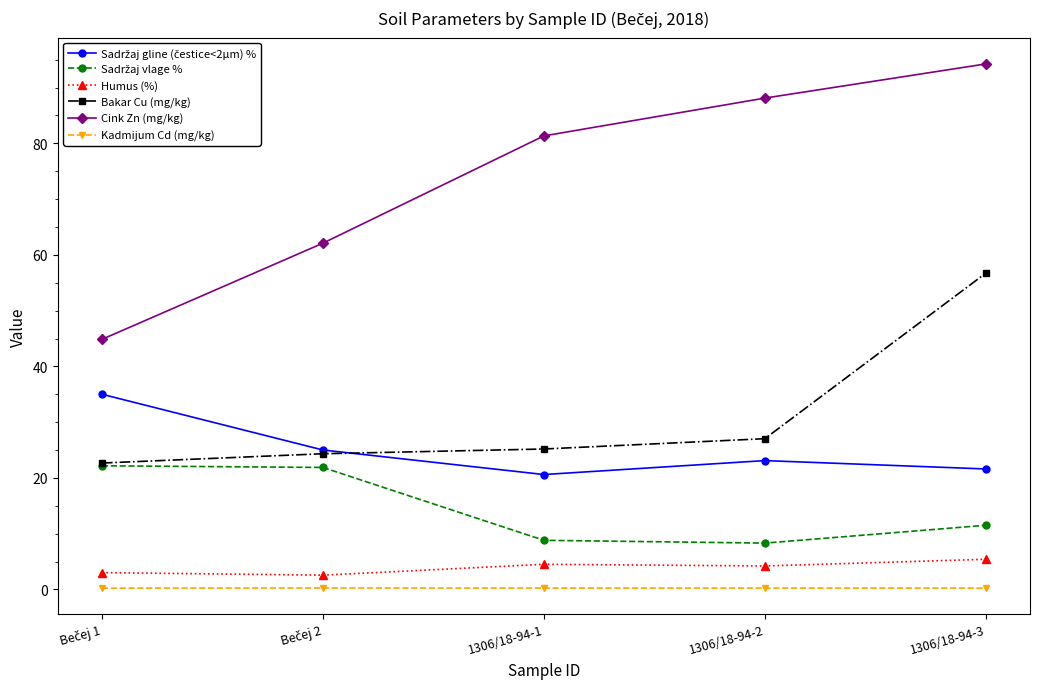

Which category has the highest value in the Bakar Cu (mg/kg) series?

1306/18-94-3